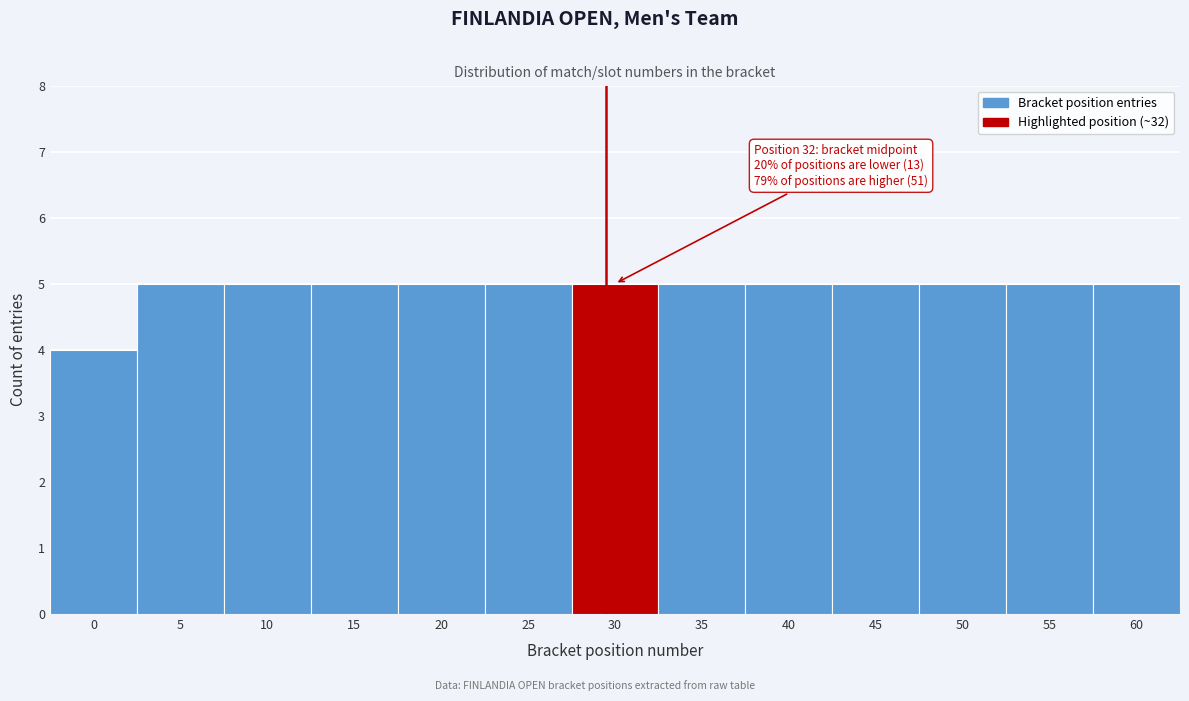

Reading left to right, list all the values displayed in this chart.

0=4	5=5	10=5	15=5	20=5	25=5	30=5	35=5	40=5	45=5	50=5	55=5	60=5